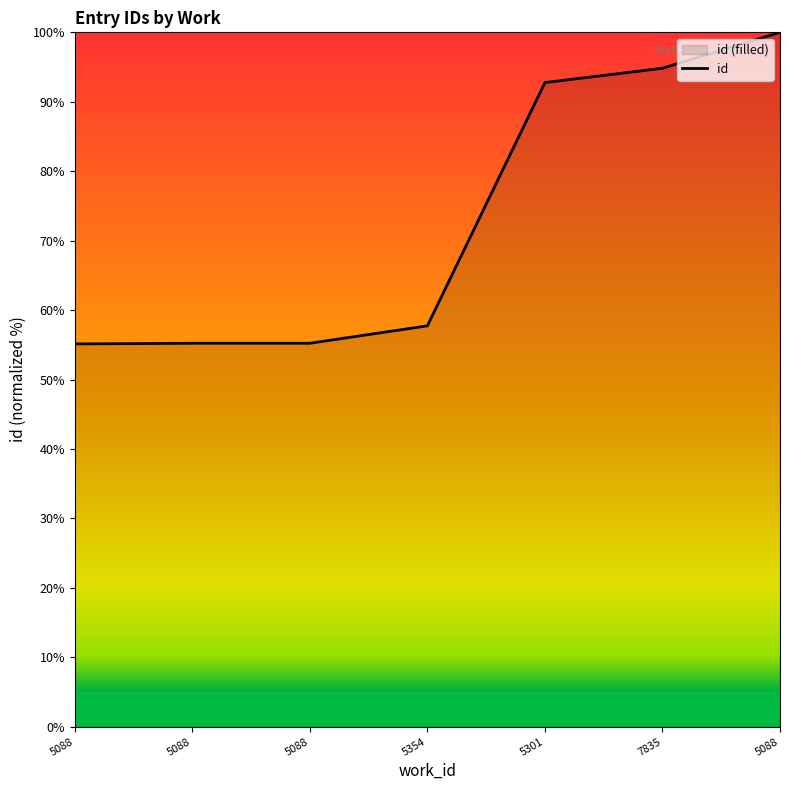

At which label does the data first exceed 57?

5354